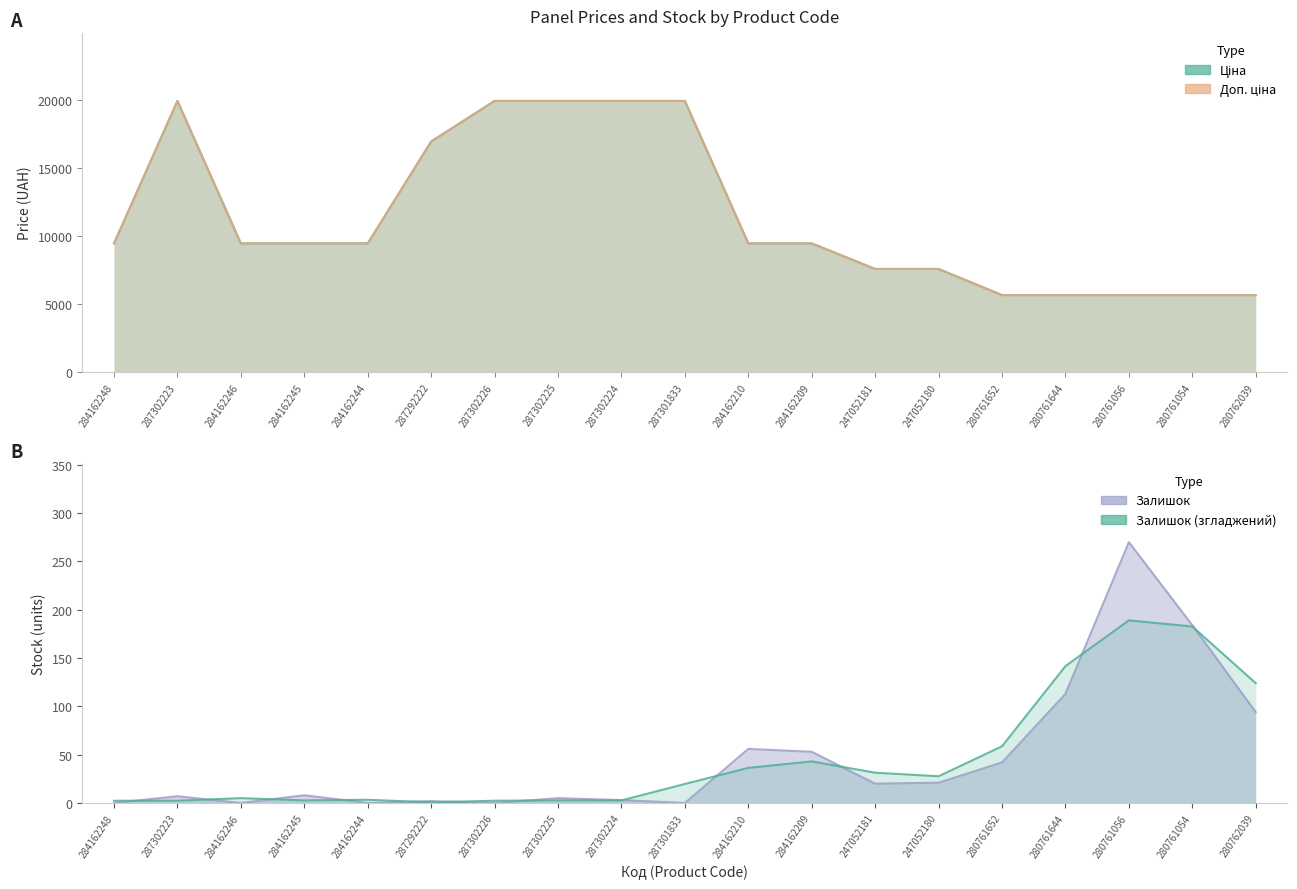

What is the approximate value of Доп. ціна at 287302224?

19964.2